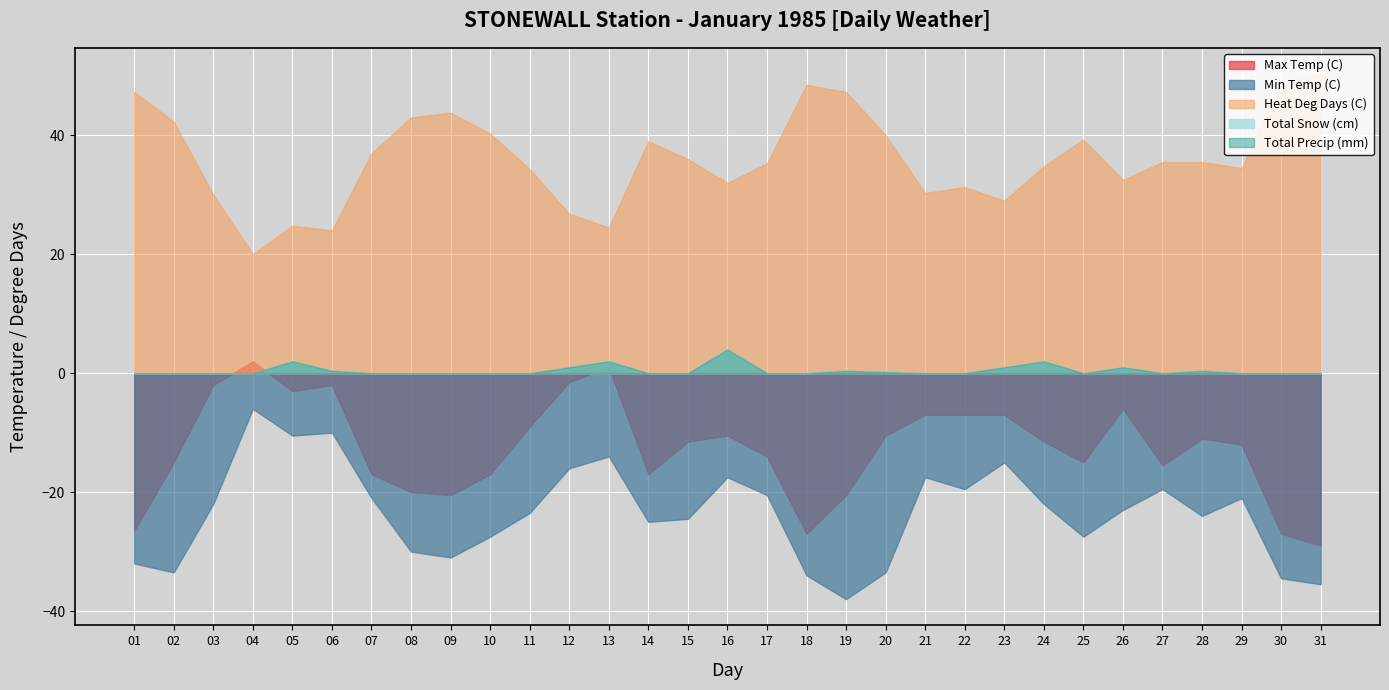

True or false: Total Snow (cm) has more than 1 points higher than both neighbors.

True